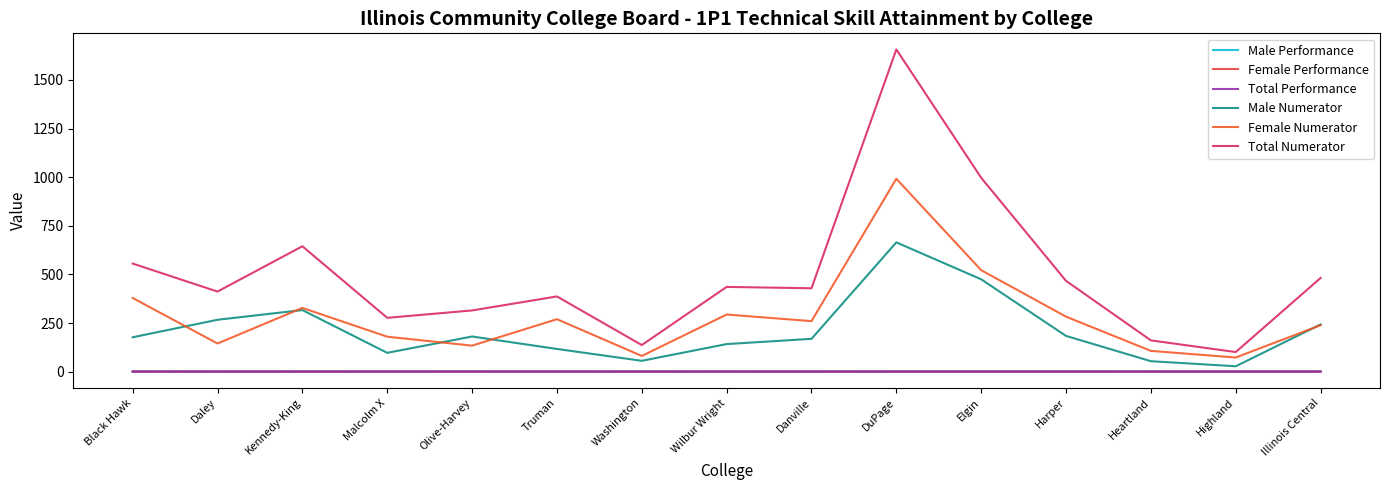

How many lines are shown in the chart?

6